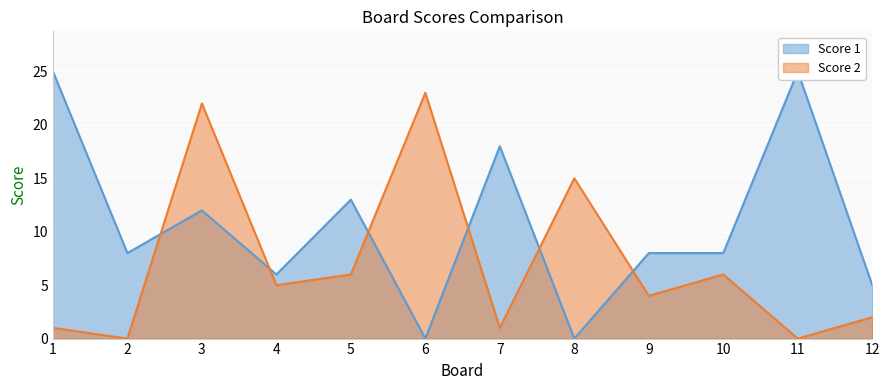

At which category does Score 1 reach its first local valley?

2